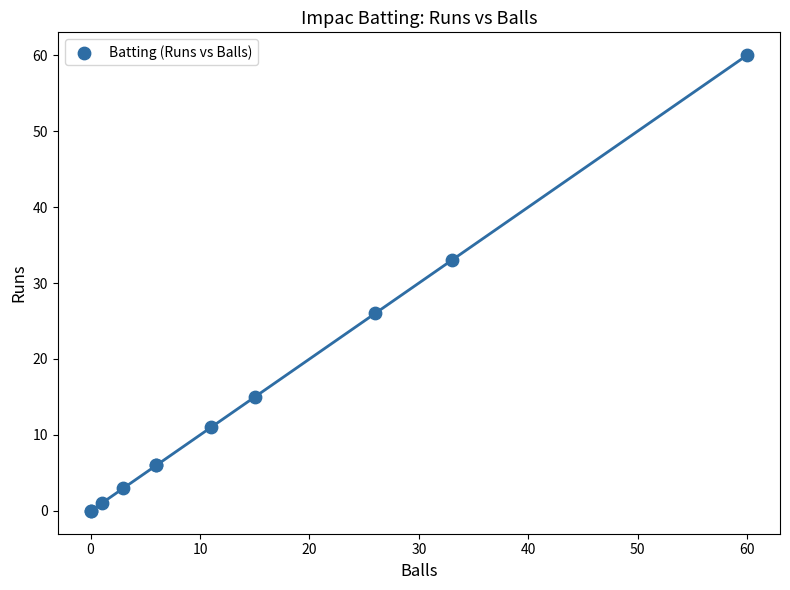

What Y value in the scatter plot is closest to 30?

33